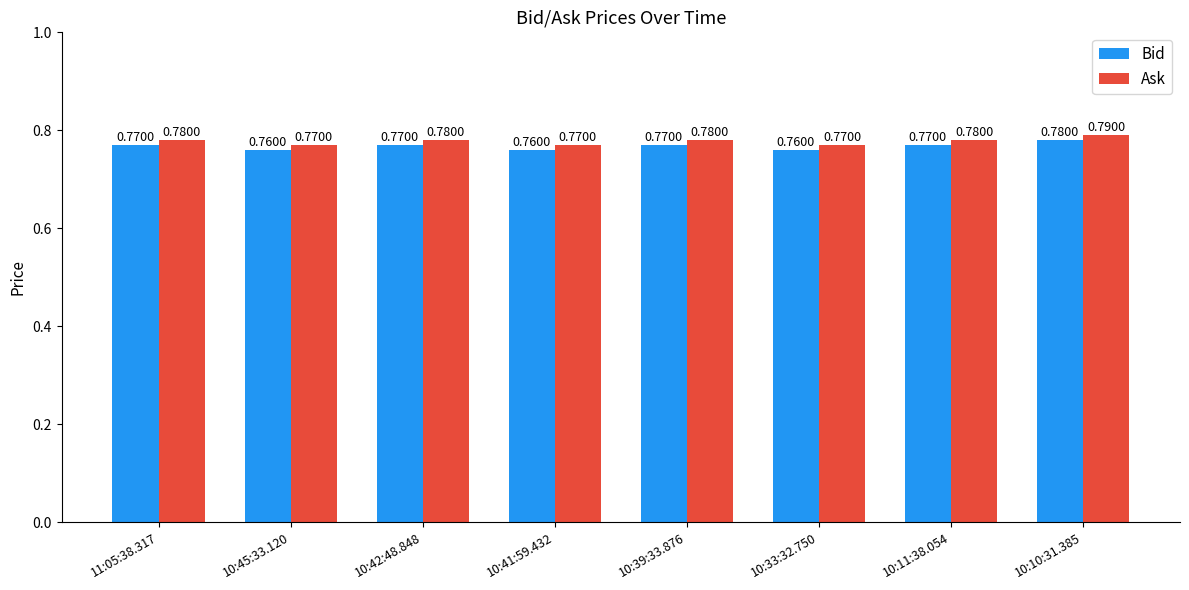

Which series has the largest total across all categories?

Ask